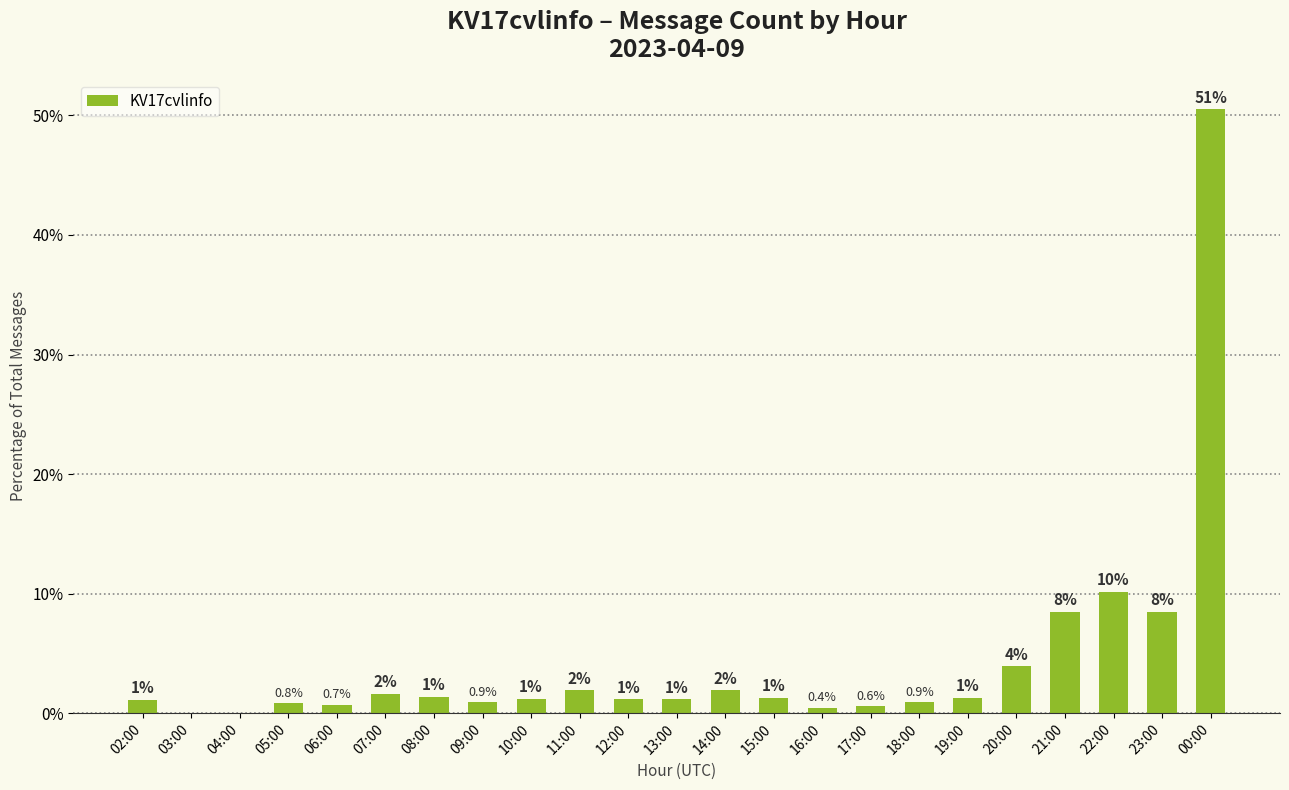

Are the bars horizontal?

No